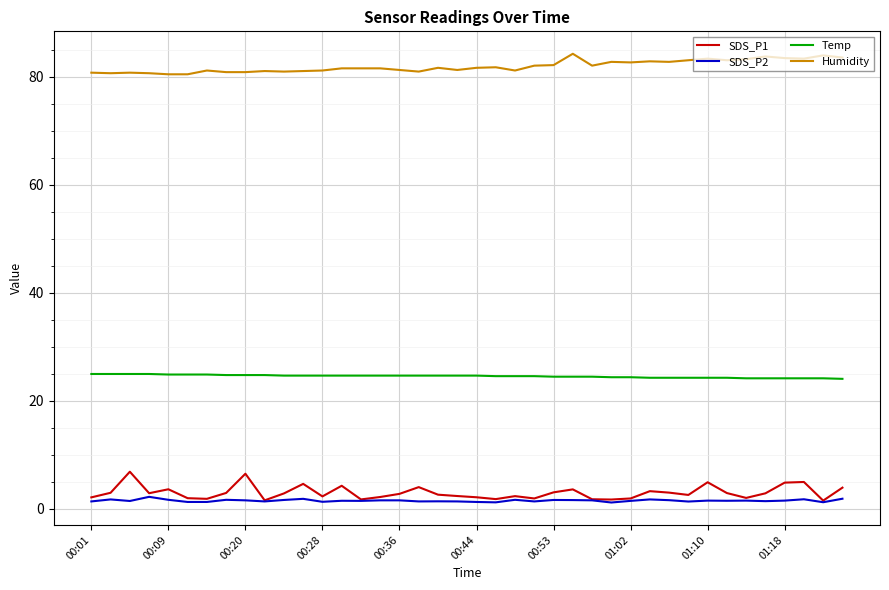

Which series has the largest total across all categories?

Humidity